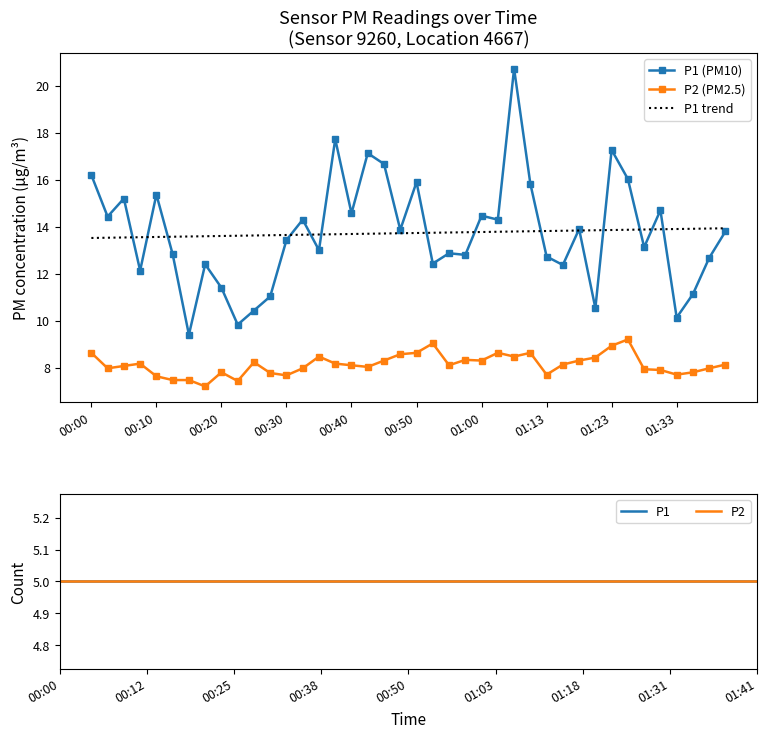

What is the approximate value of P1 at 00:58?

12.8